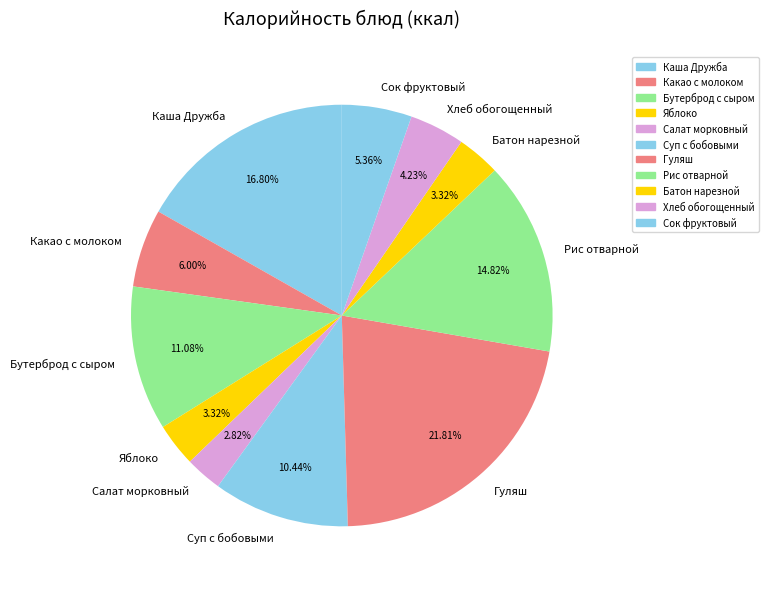

Is it true that Какао с молоком is 1% of the pie?

False